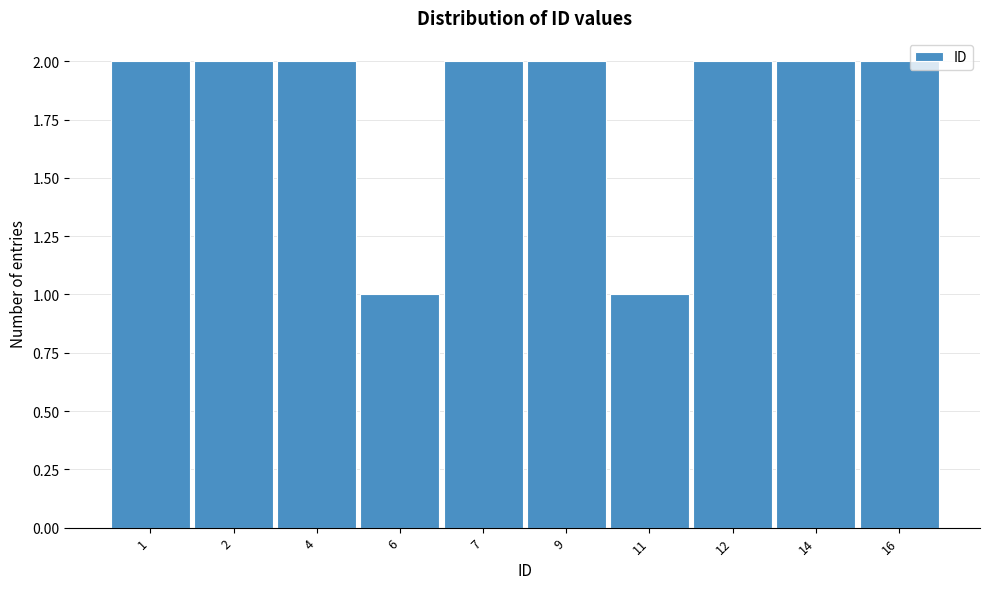

Reading left to right, what are all the values shown in this chart?

2	2	2	1	2	2	1	2	2	2